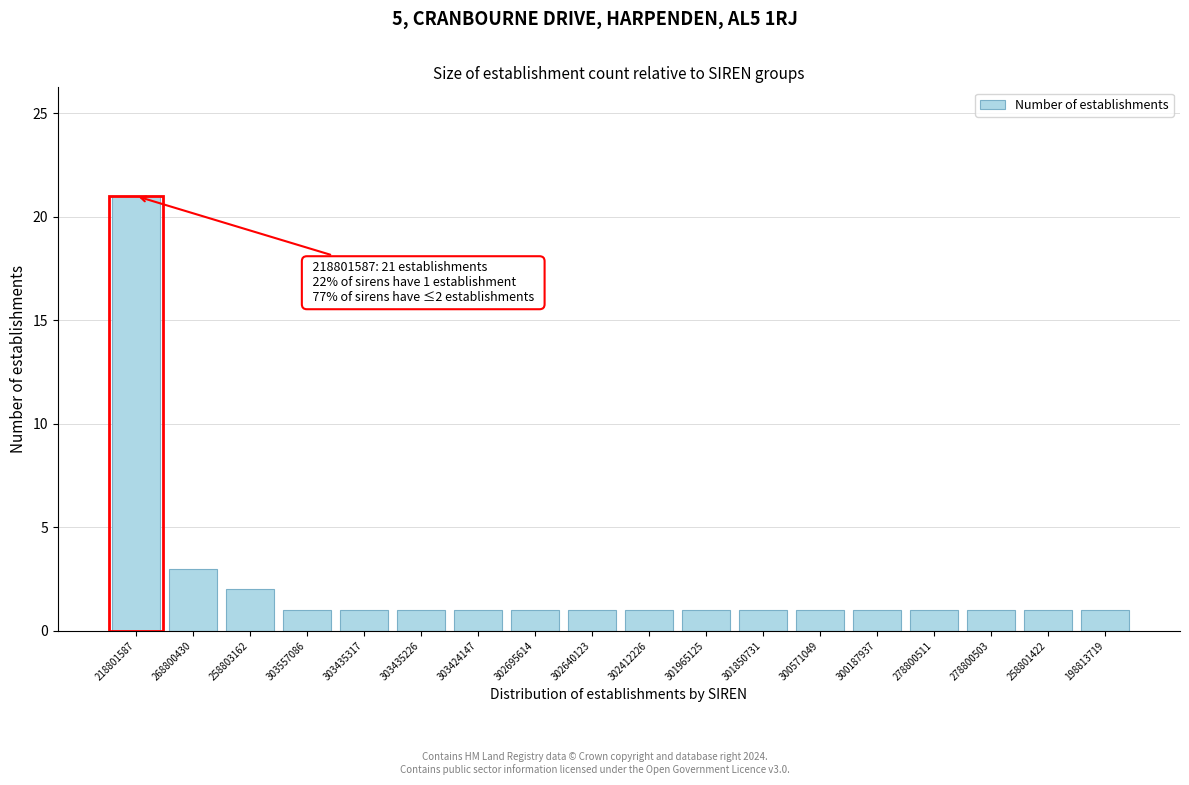

Reading left to right, list all the values displayed in this chart.

21	3	2	1	1	1	1	1	1	1	1	1	1	1	1	1	1	1